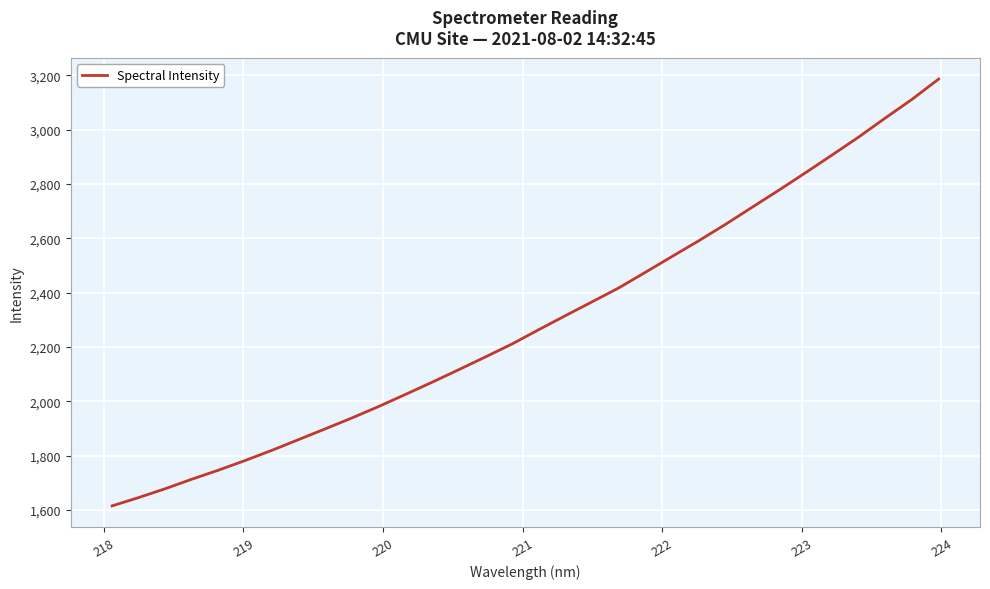

Reading left to right, extract all data points from this chart.

1614.7	1645.4	1678.2	1713.3	1746.7	1782.3	1819.8	1859.3	1898.9	1939.0	1981.1	2025.5	2070.4	2116.7	2163.6	2211.4	2264.1	2315.7	2366.6	2417.9	2475.5	2533.7	2591.4	2651.7	2714.6	2777.3	2841.6	2907.0	2973.4	3043.5	3112.1	3186.8